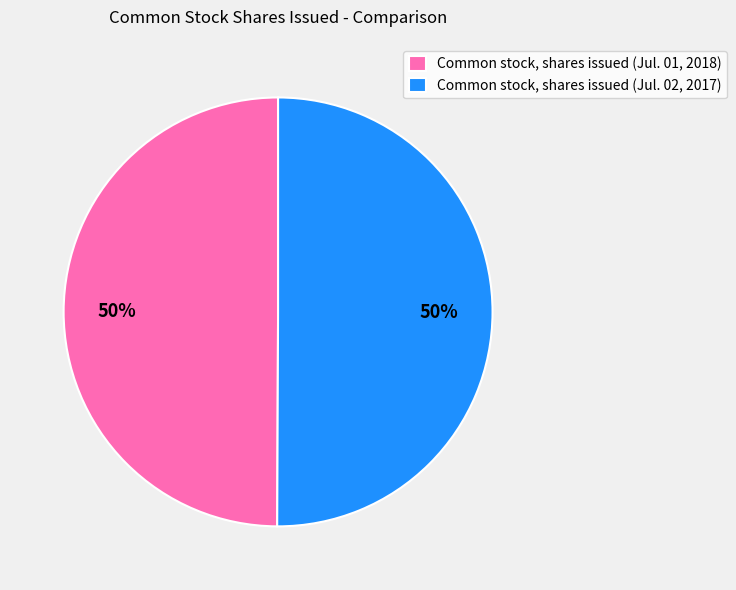

To the nearest percent, what portion does Common stock, shares issued (Jul. 02, 2017) represent?

50%